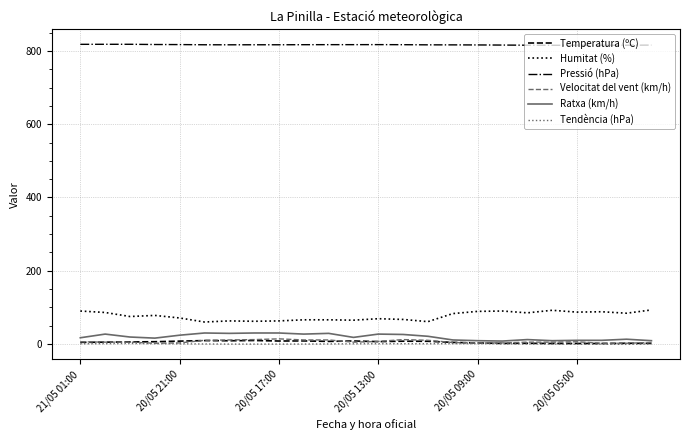

Does the chart have visible grid lines?

Yes